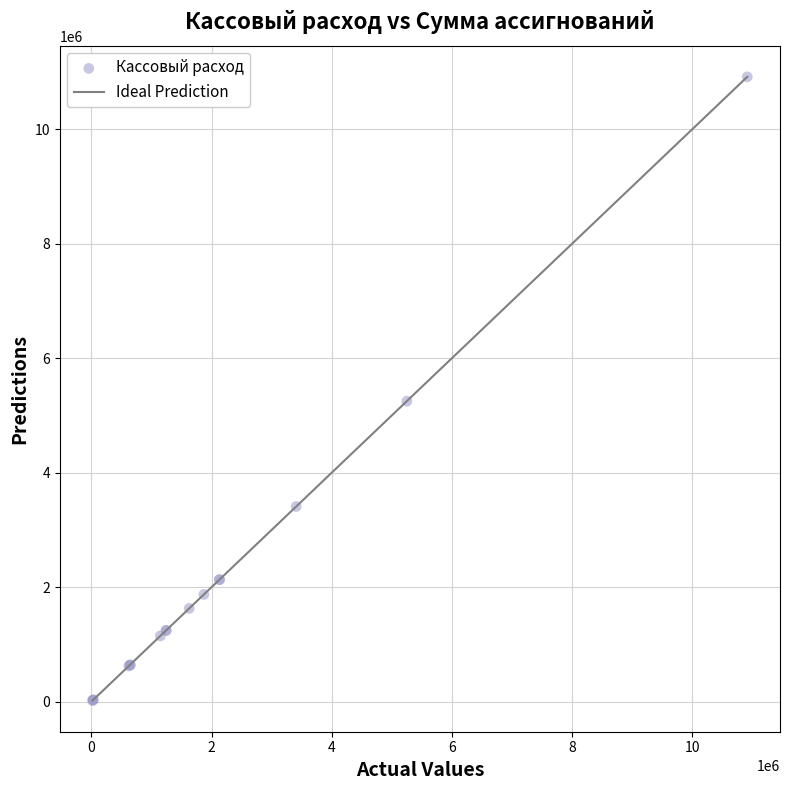

What Y value in the scatter plot is closest to 5467519?

5250416.0